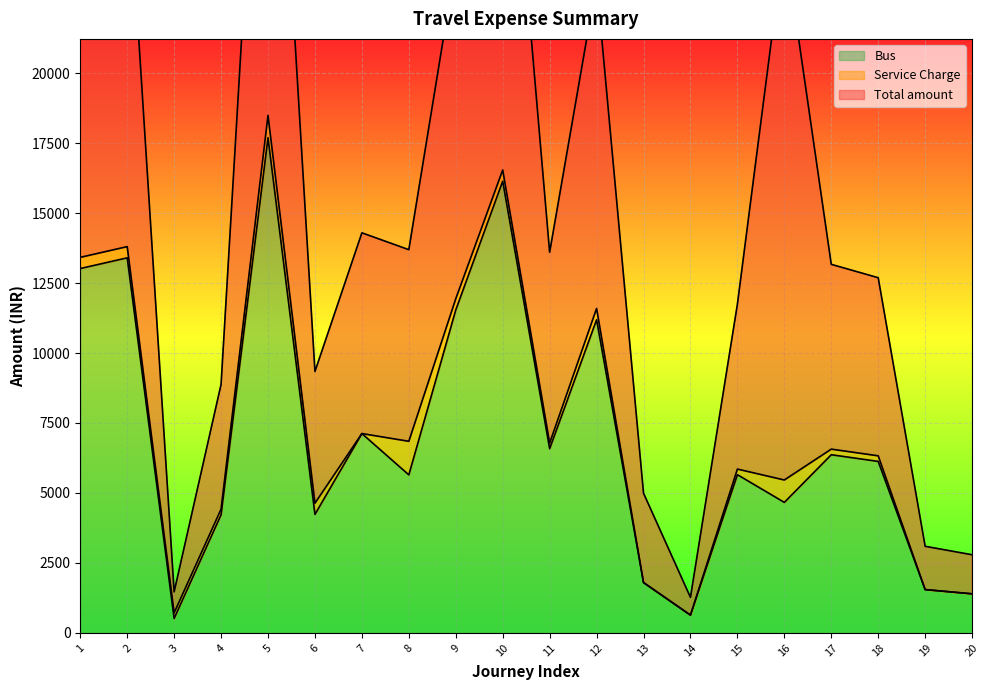

What is the minimum value for Bus?

516